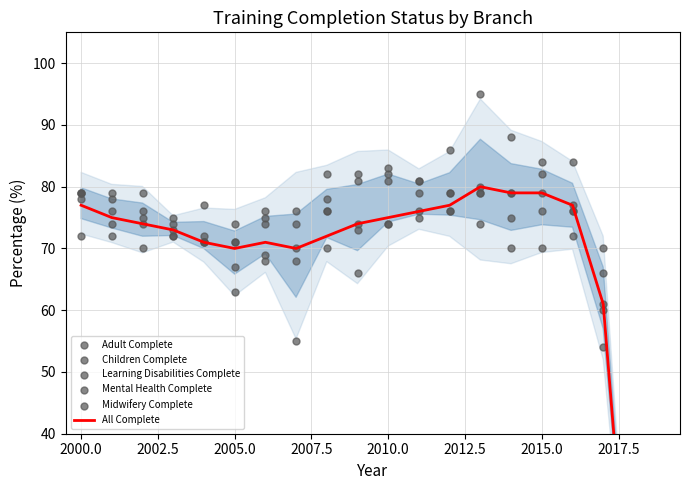

Which series contains the lowest Y value?

All Complete